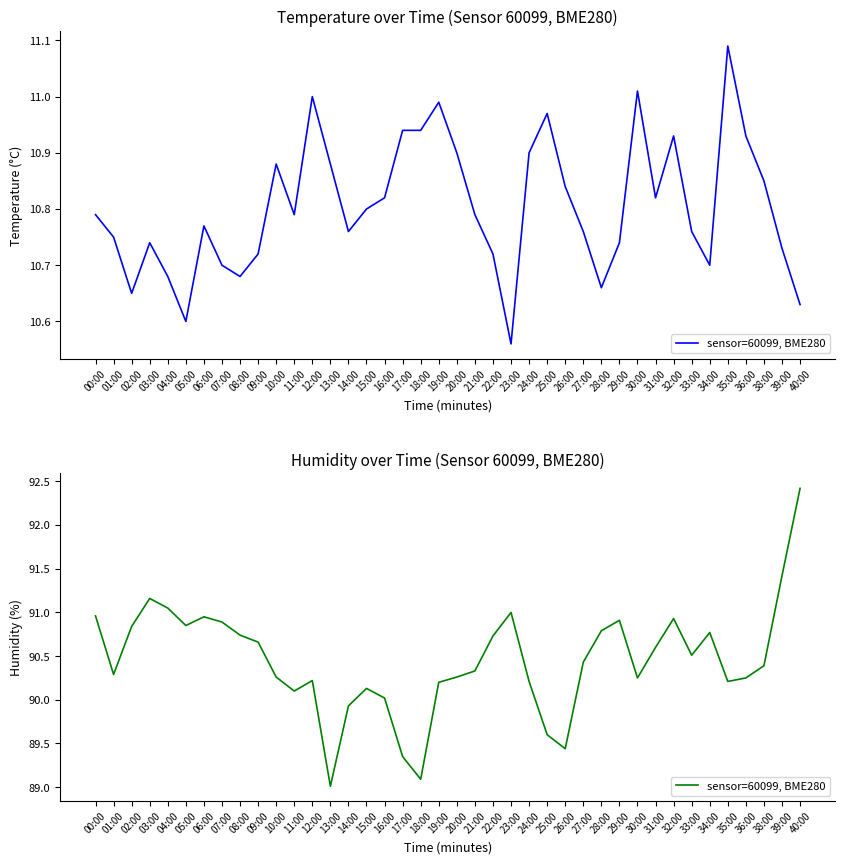

How many data points does each series have?

40